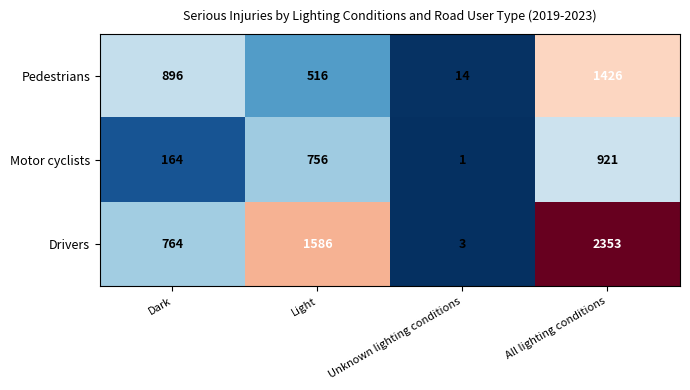

Which category has the lowest value across all series?

Unknown lighting conditions